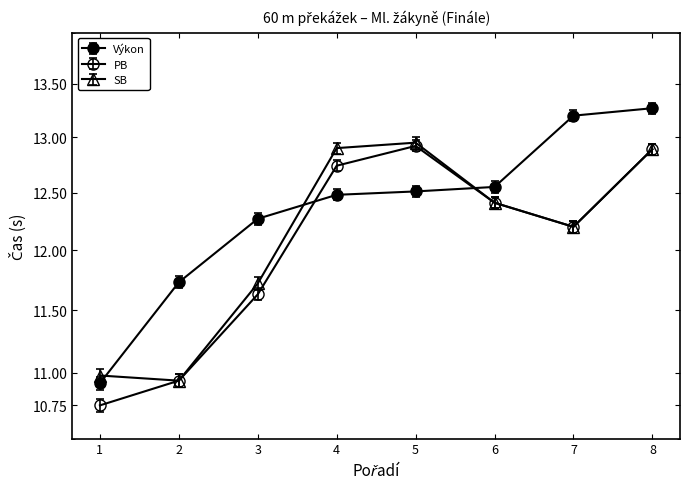

Is this an area chart (filled region under the line)?

No